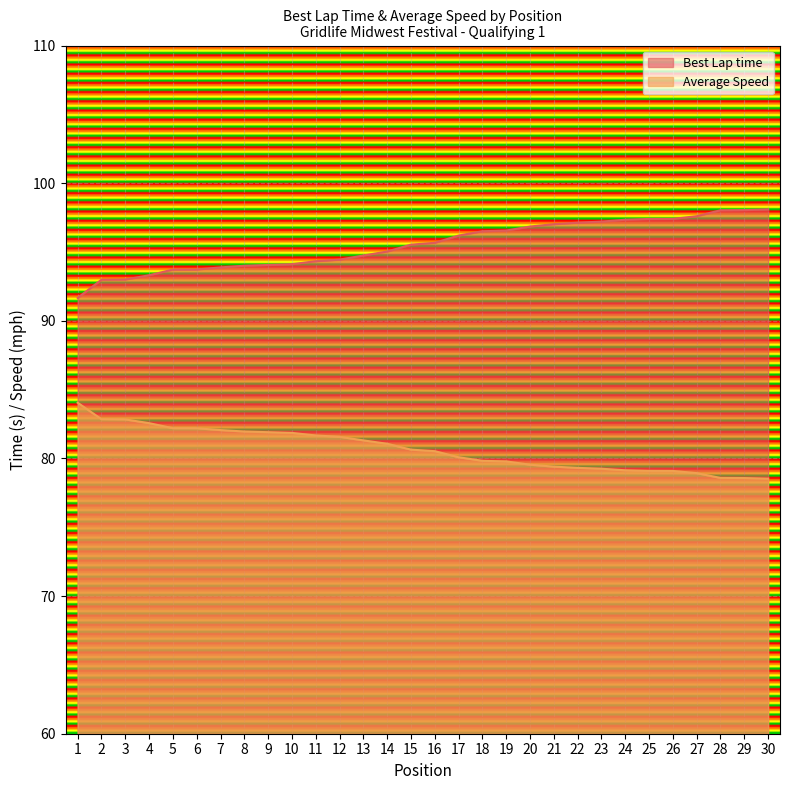

At how many categories does at least one series exceed 88?

30